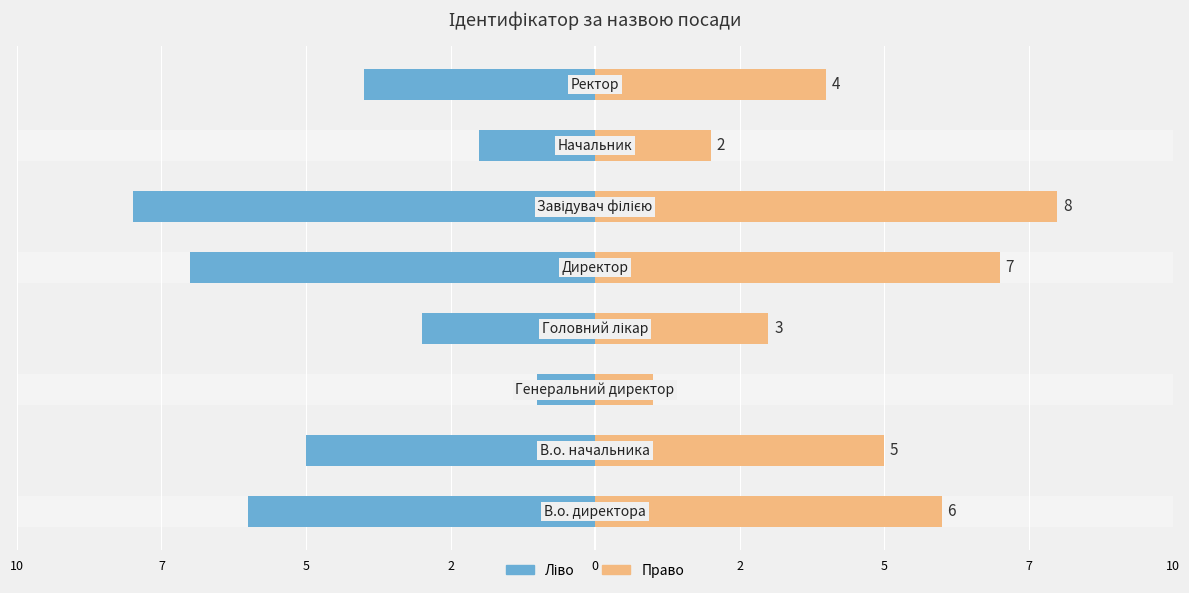

How many series are shown in this chart?

2